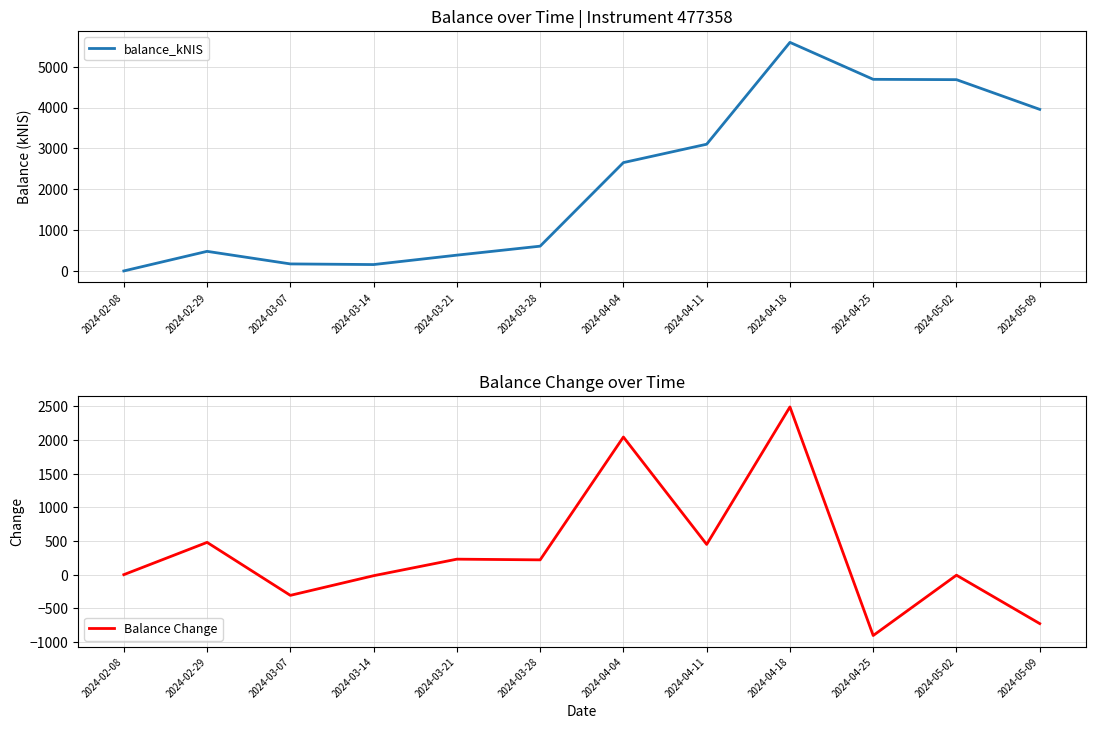

What is the difference between the maximum and minimum values in the balance_kNIS series?

5594.3